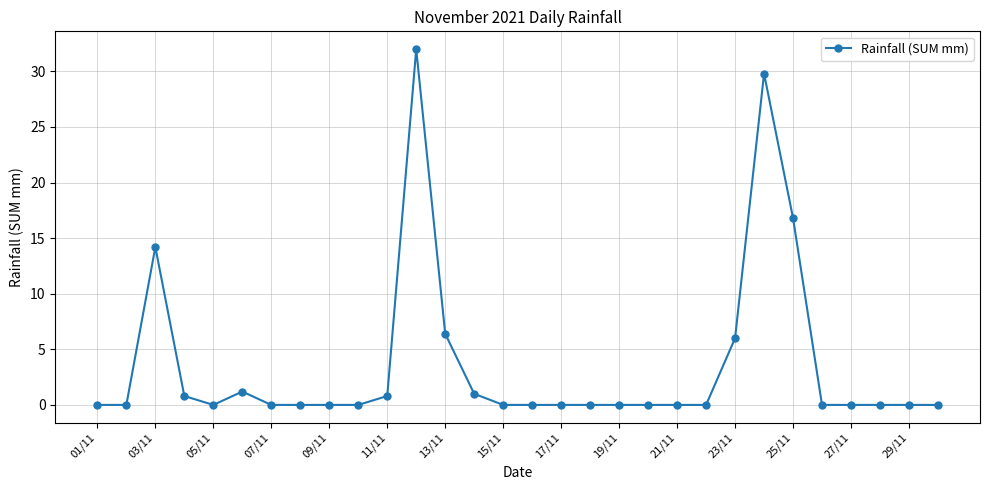

What is the value of the 23rd point from the left?

6.0